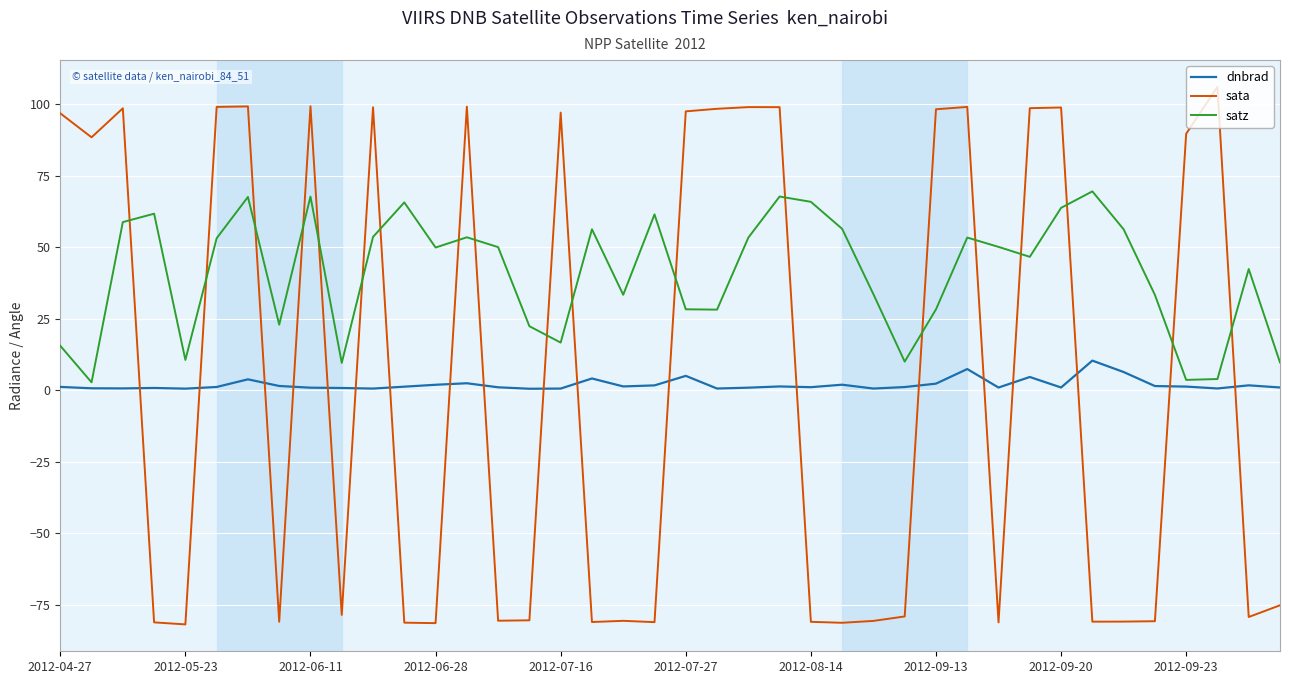

Which series has the largest range (max minus min)?

sata